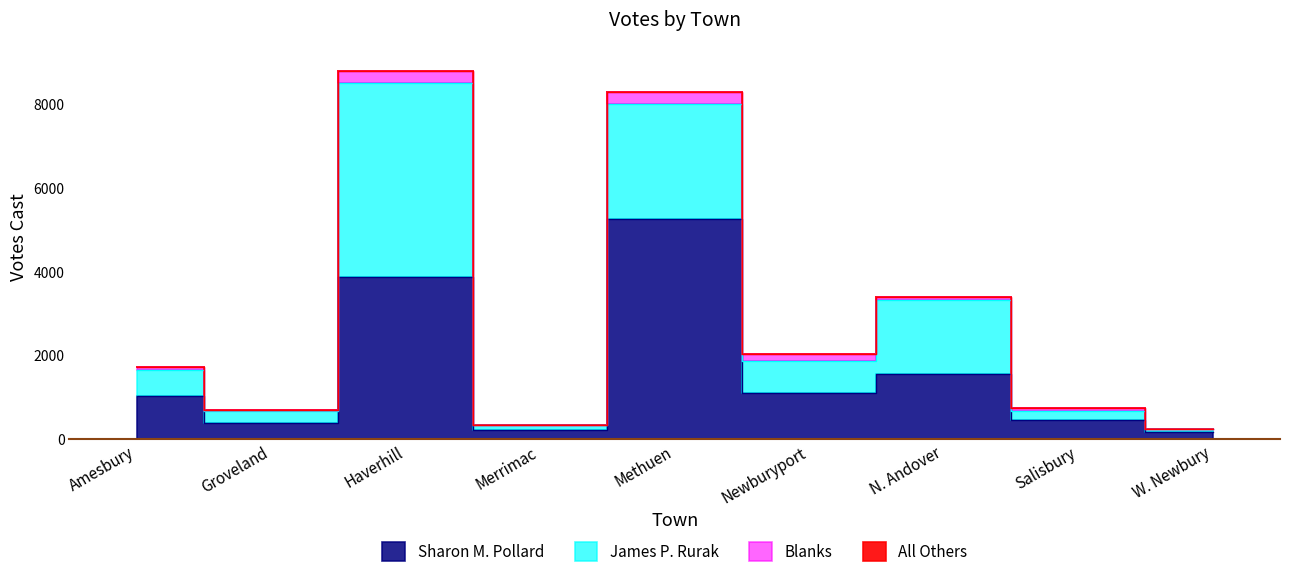

Reading left to right, what are all the values shown in this chart?

Sharon M. Pollard: Amesbury=1025	Groveland=393	Haverhill=3876	Merrimac=214	Methuen=5253	Newburyport=1099	N. Andover=1564	Salisbury=462	W. Newbury=164
James P. Rurak: Amesbury=617	Groveland=282	Haverhill=4622	Merrimac=120	Methuen=2733	Newburyport=768	N. Andover=1747	Salisbury=217	W. Newbury=74
Blanks: Amesbury=86	Groveland=14	Haverhill=291	Merrimac=4	Methuen=291	Newburyport=173	N. Andover=92	Salisbury=59	W. Newbury=13
All Others: Amesbury=0	Groveland=0	Haverhill=1	Merrimac=0	Methuen=0	Newburyport=0	N. Andover=0	Salisbury=0	W. Newbury=0